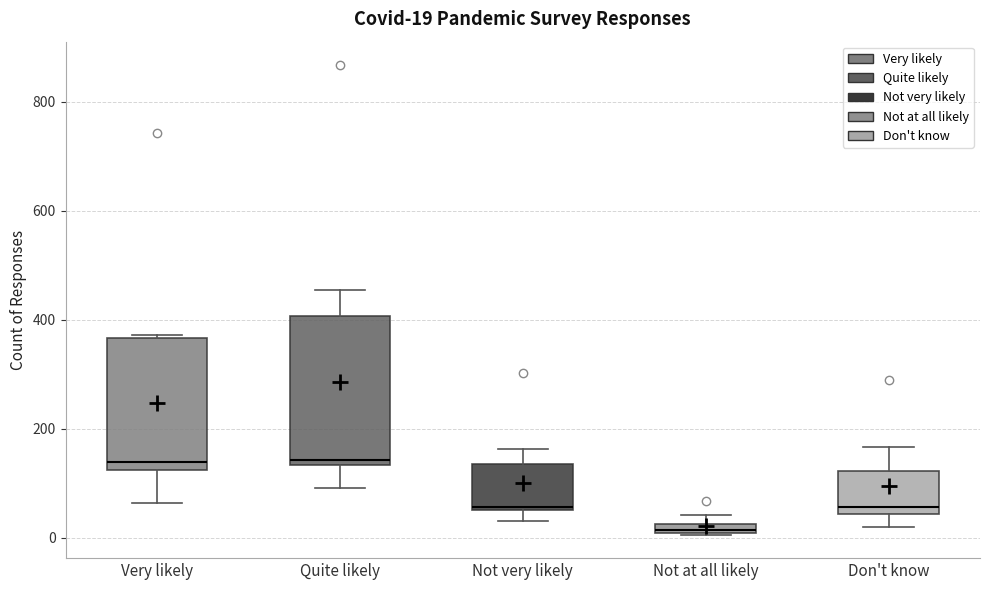

Which box's median line is the lowest?

Not at all likely